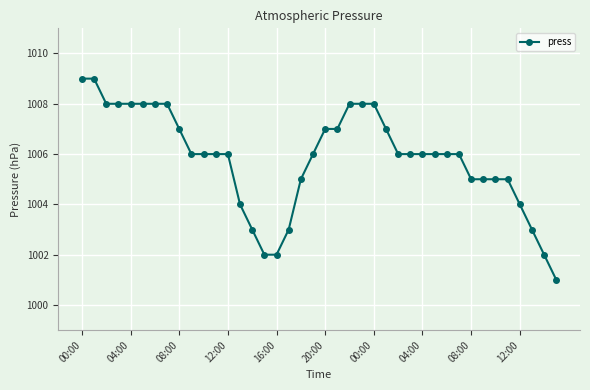

What is the value of the 35th point from the left?

1005